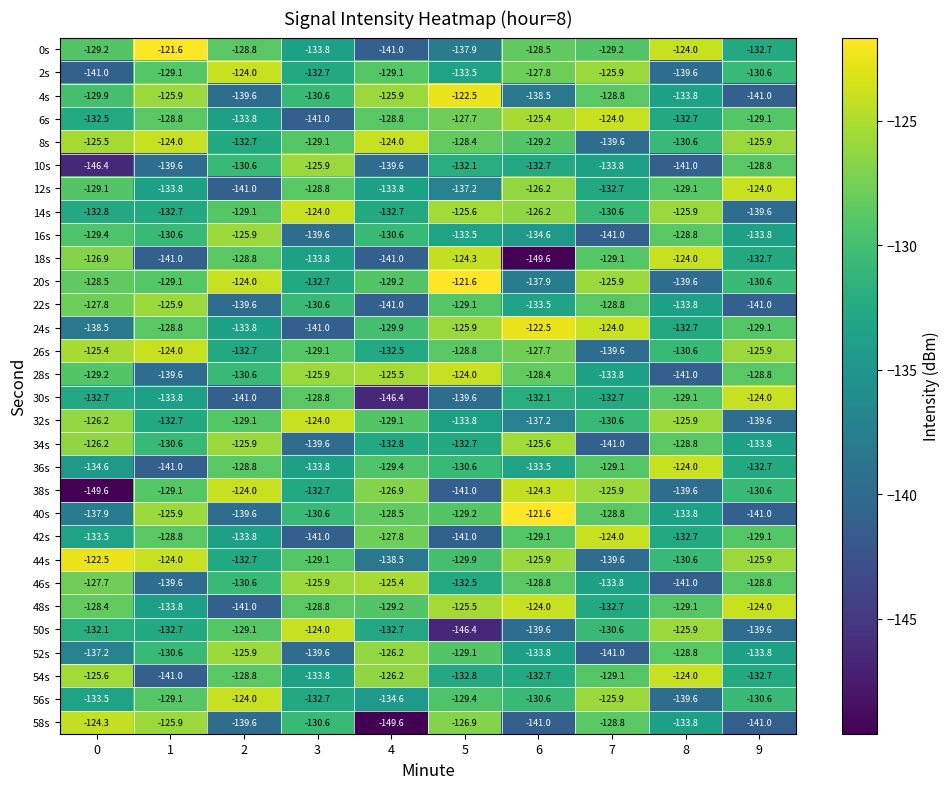

The value of 26s at 5 is -128.8. True or false?

True